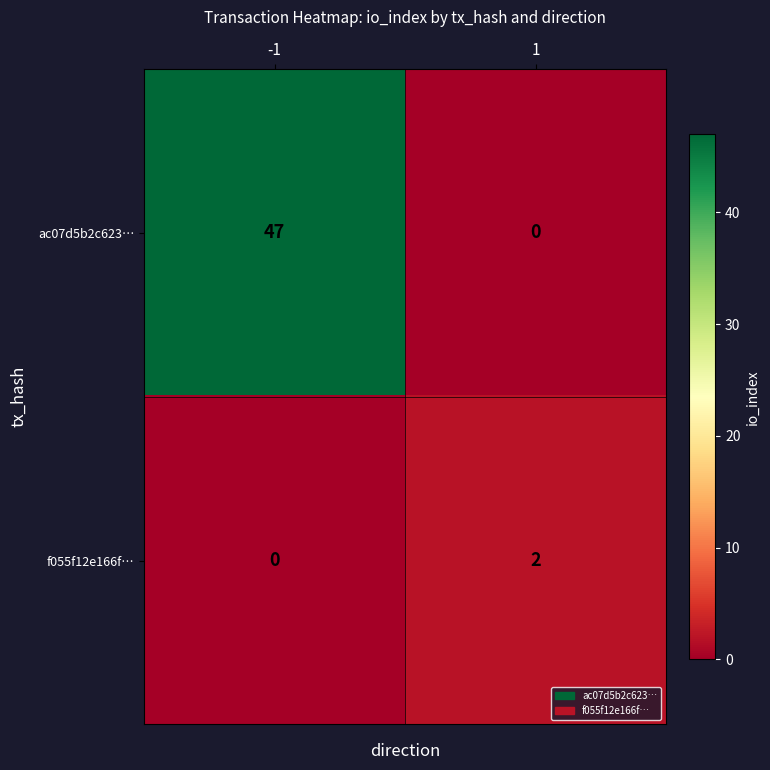

List the series in order of their overall mean, lowest first.

f055f12e166f…, ac07d5b2c623…